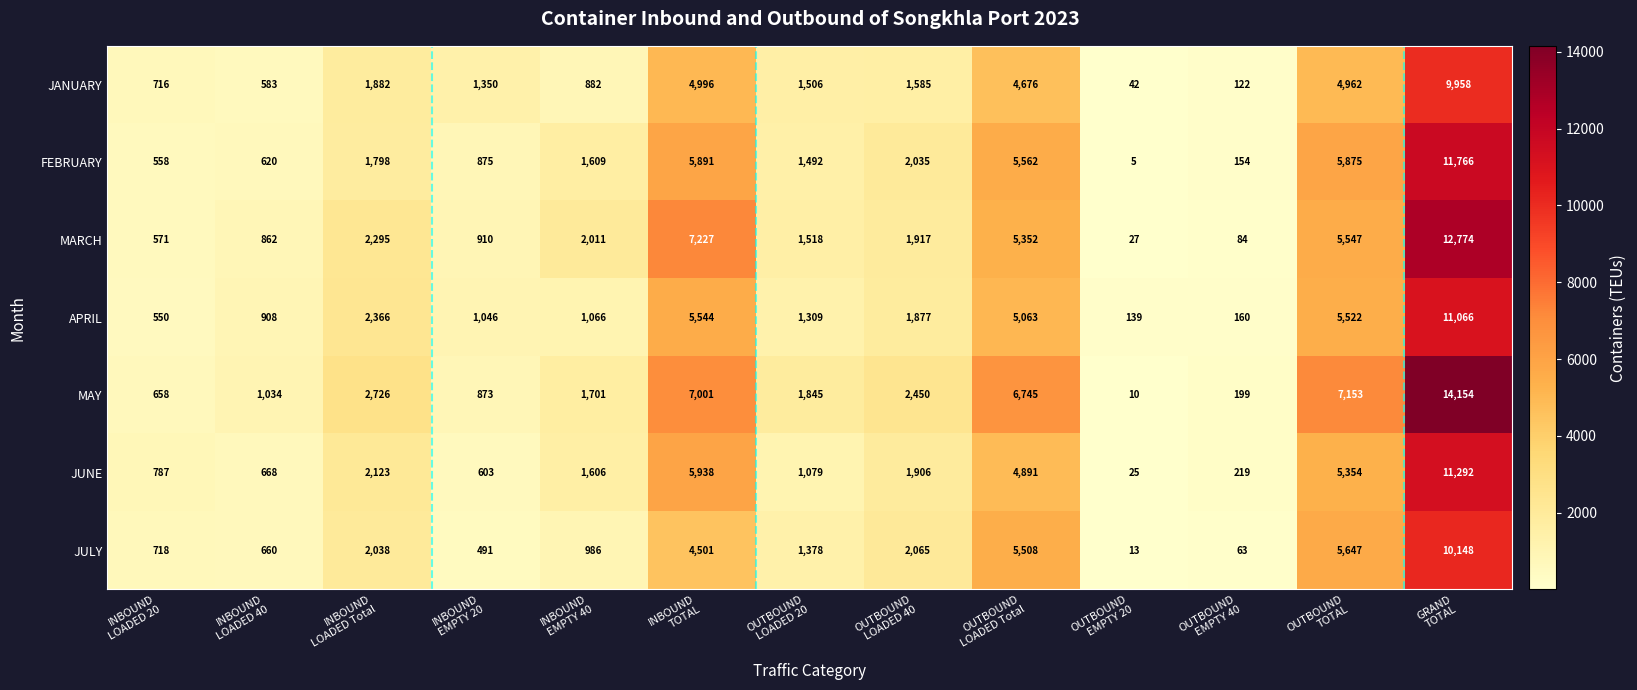

Which series has the largest total across all categories?

MAY